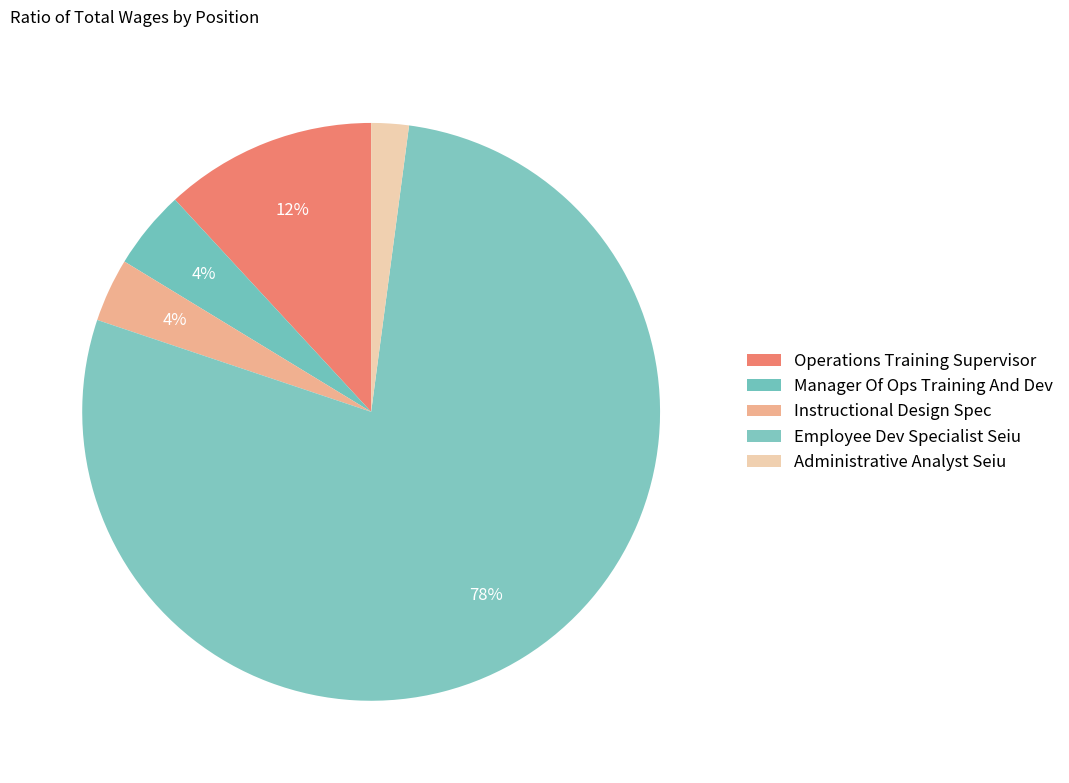

Which slice is the largest?

Employee Dev Specialist Seiu